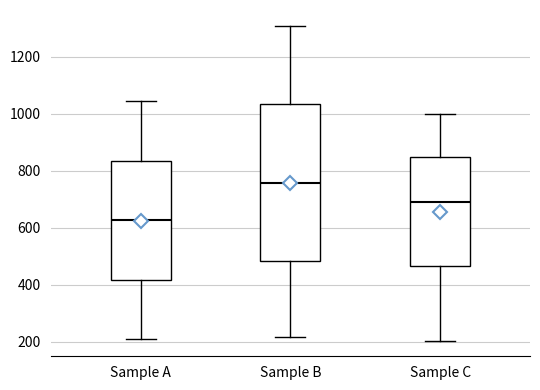

Which box is the tallest, from its lower edge to its upper edge?

Sample B